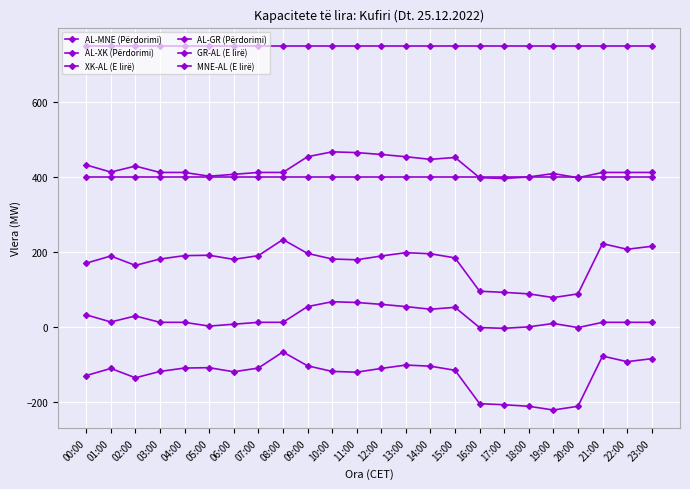

Rank the categories by AL-XK (Përdorimi) value from lowest to highest.

17:00, 16:00, 20:00, 18:00, 05:00, 06:00, 19:00, 03:00, 04:00, 07:00, 08:00, 21:00, 22:00, 23:00, 01:00, 02:00, 00:00, 14:00, 15:00, 09:00, 13:00, 12:00, 11:00, 10:00